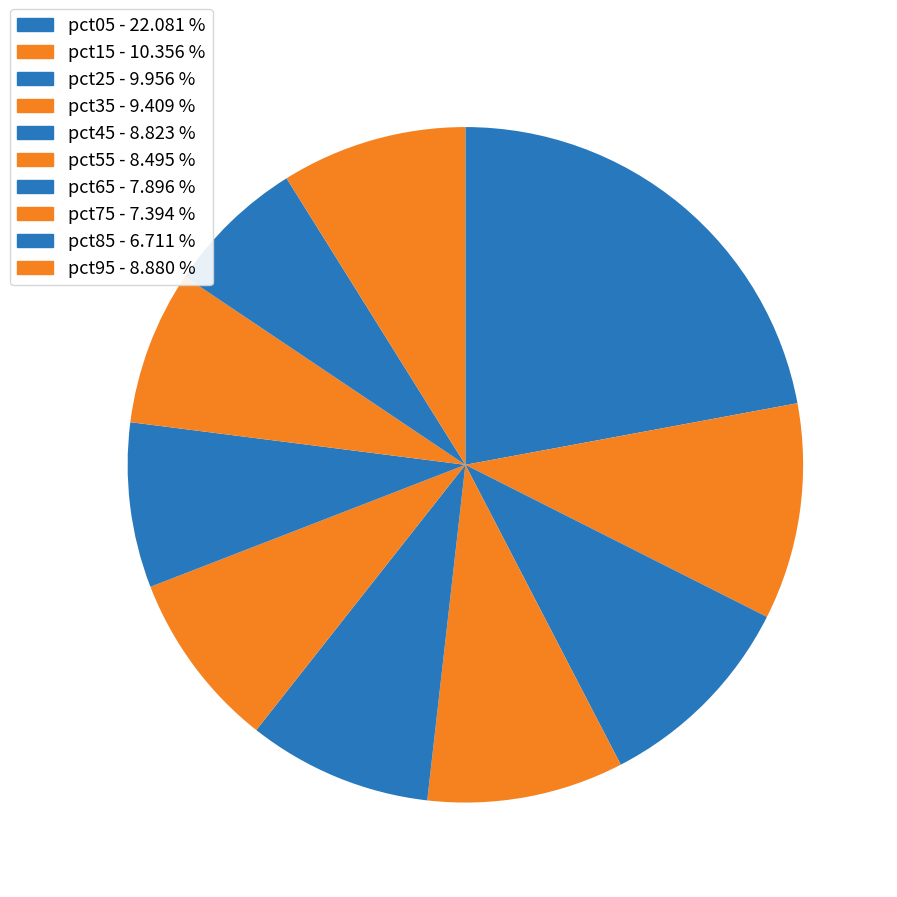

How many slices are in this pie chart?

10